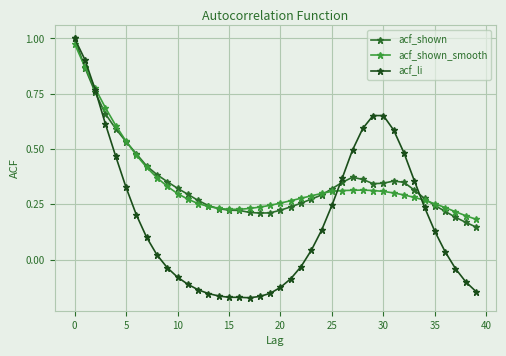

Rank the series by their maximum value, from highest to lowest.

acf_shown, acf_li, acf_shown_smooth